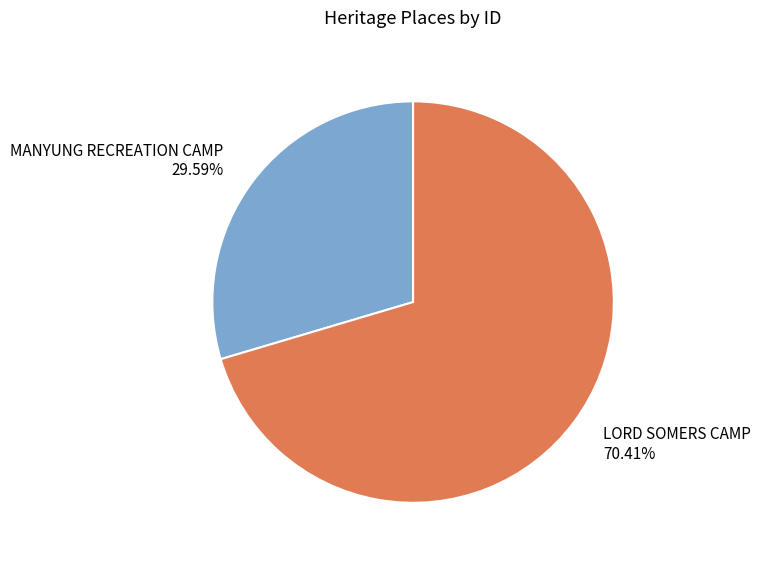

To the nearest percent, what percentage of the pie is MANYUNG RECREATION CAMP?

30%